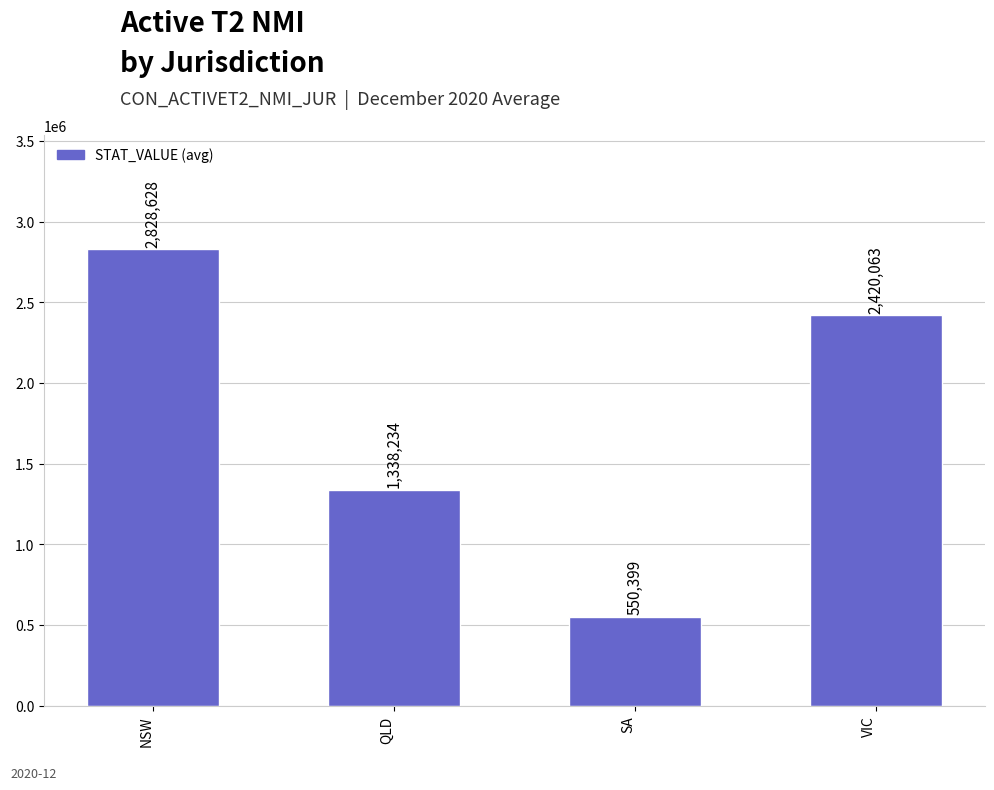

What is the label of the 1st bar from the right?

VIC